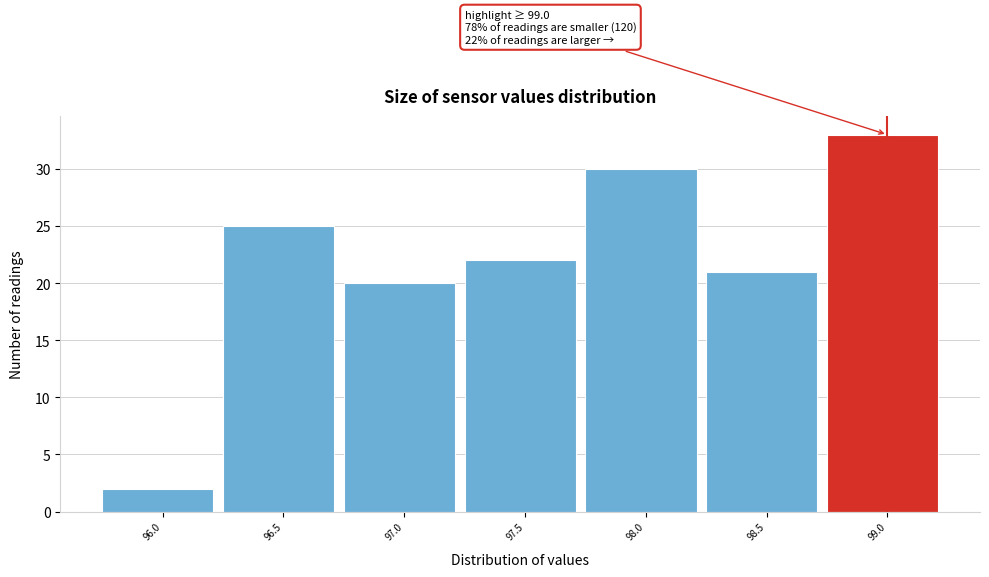

Reading left to right, list all the values displayed in this chart.

2	25	20	22	30	21	33